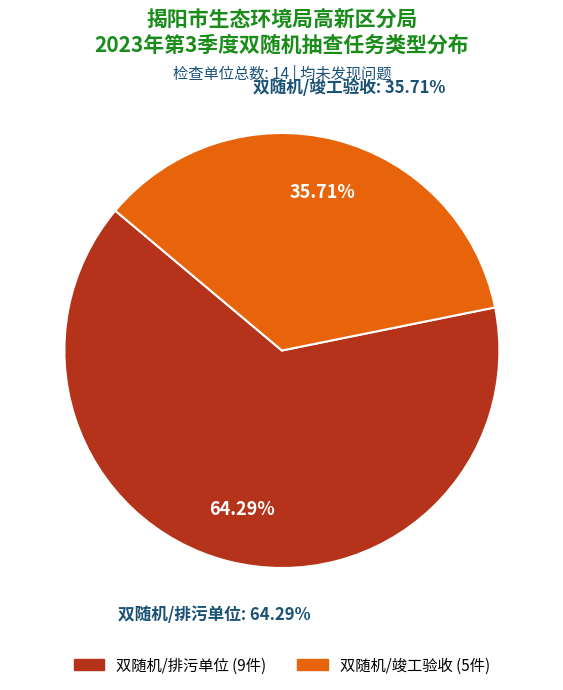

Does 双随机/竣工验收 represent more than half of the total?

No